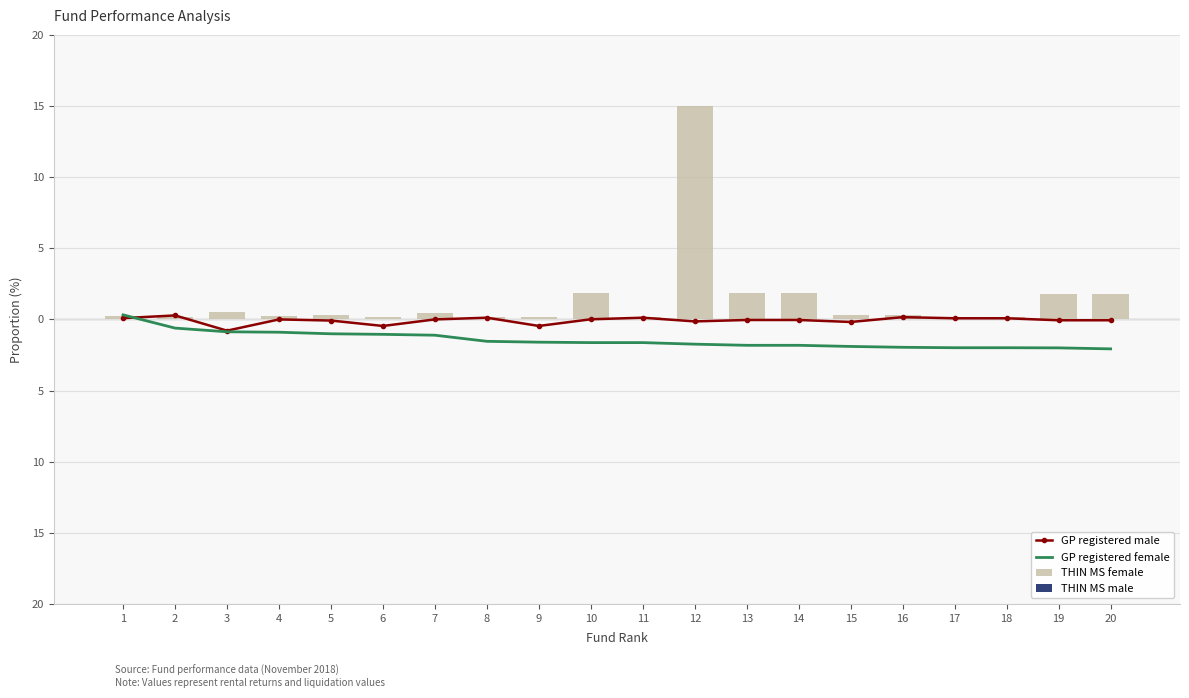

How many values in GP registered female are above zero?

1